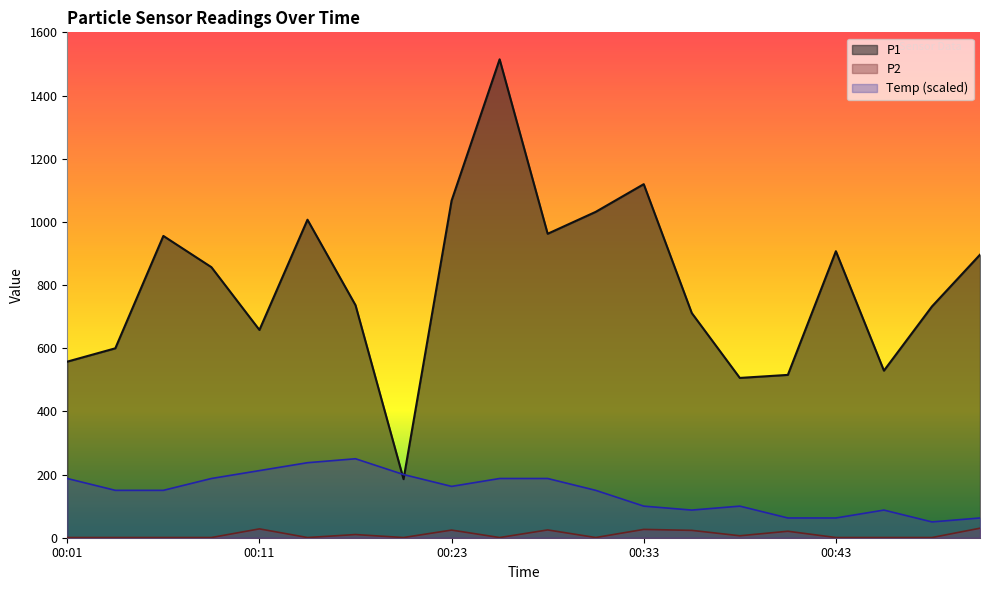

Which series ends up on top after the final intersection of Temp and P1?

P1